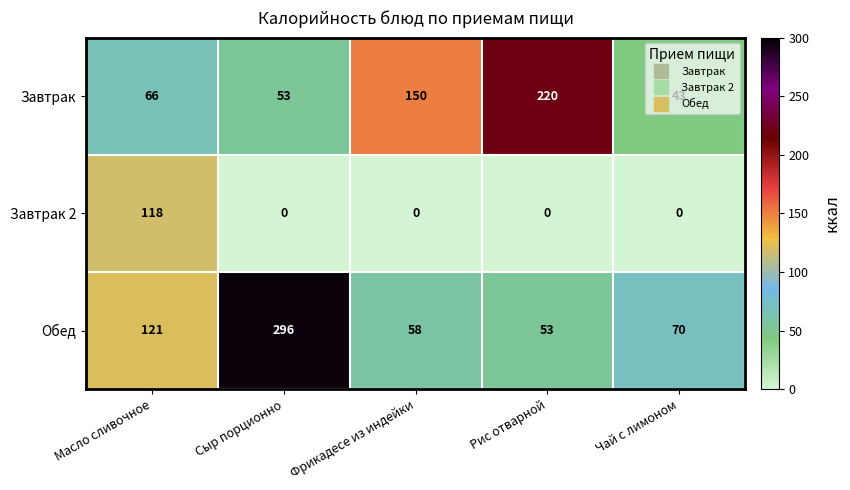

Which category has the highest value across all series?

Сыр порционно